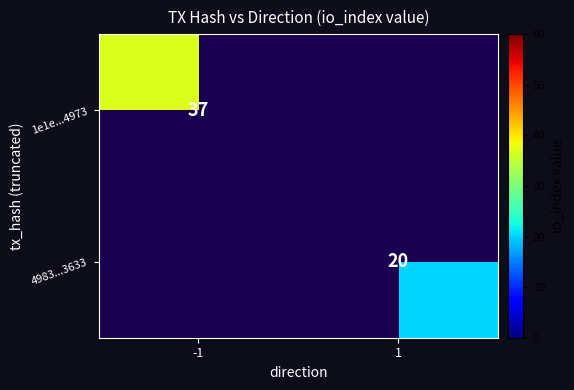

List the series in order of their peak value, highest first.

1e1e...4973, 4983...3633